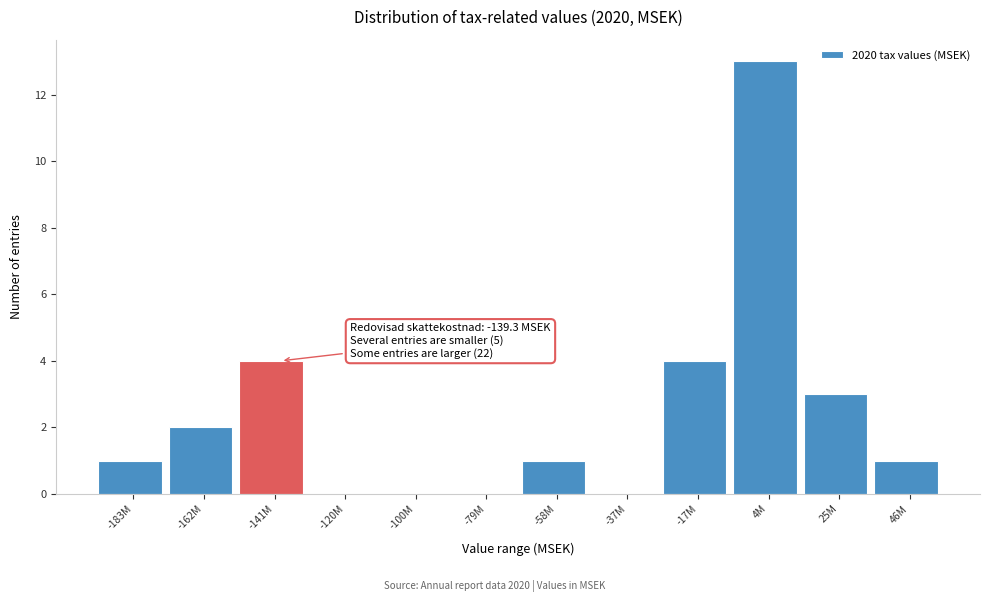

Reading left to right, list all the values displayed in this chart.

-183M=1	-162M=2	-141M=4	-120M=0	-100M=0	-79M=0	-58M=1	-37M=0	-17M=4	4M=13	25M=3	46M=1